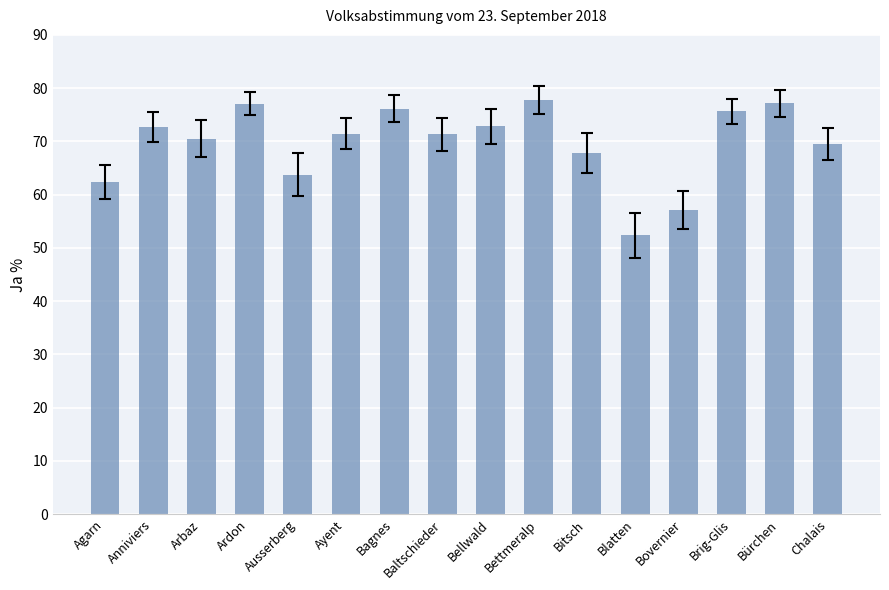

How many bars are there in total?

16